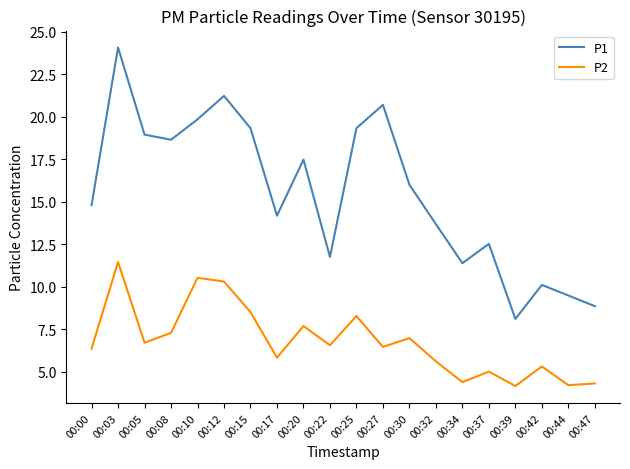

True or false: P2 and P1 intersect in this chart.

False